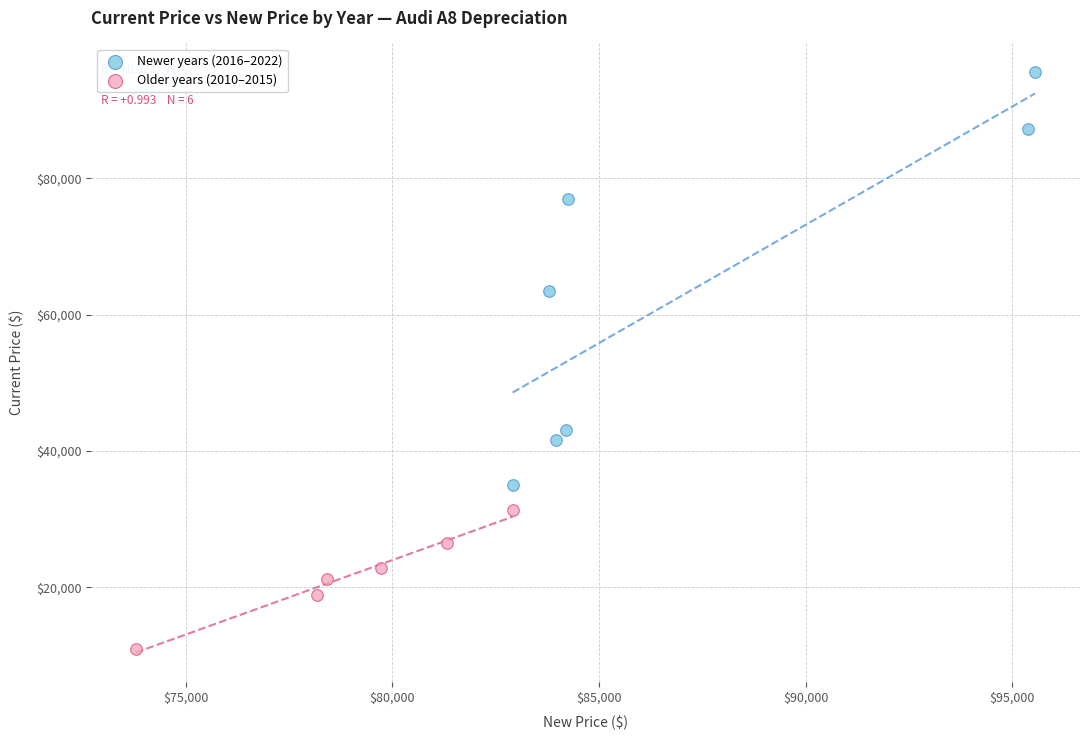

What are all the series names shown in the legend?

Newer years (2016–2022), Older years (2010–2015)